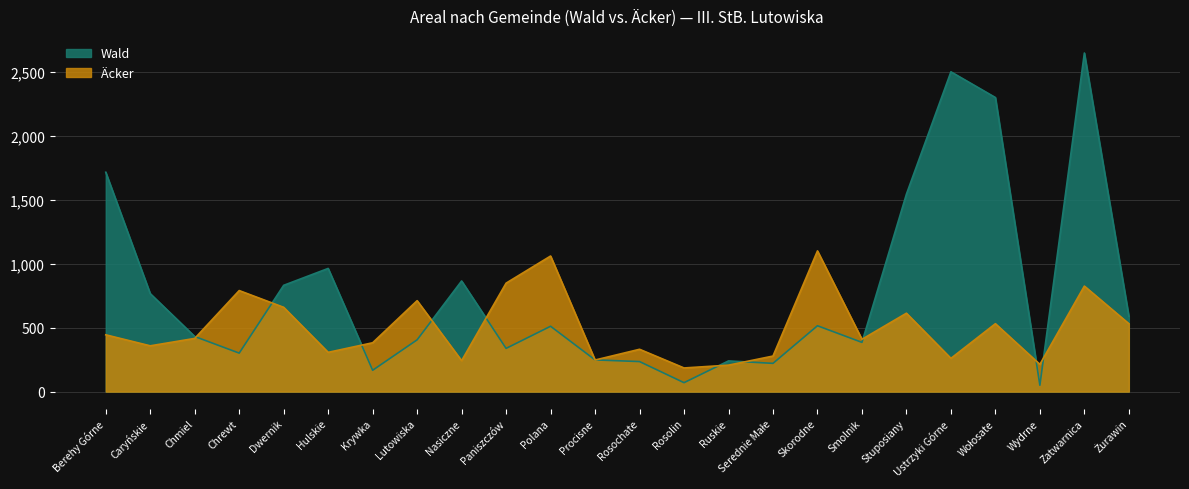

What is the value of the Äcker point at the 10th from the left?

848